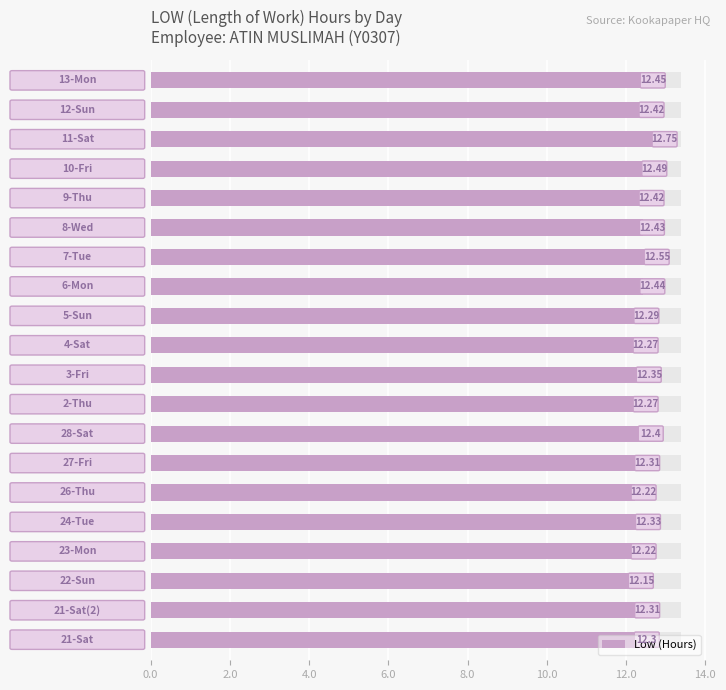

True or false: the data shows 4.2 at 6.0.

False